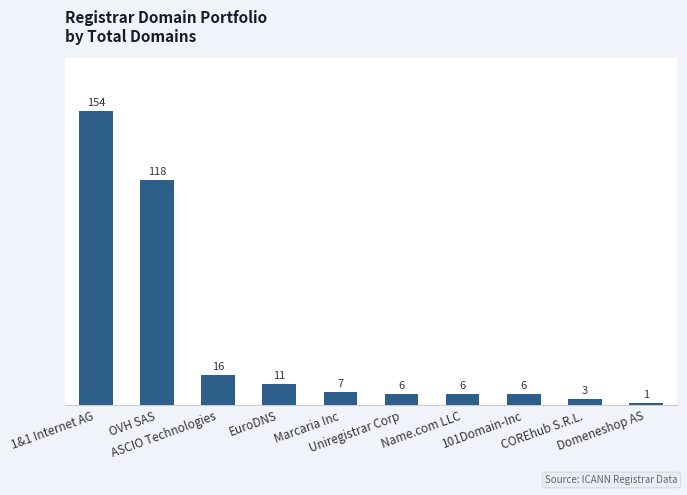

Reading left to right, transcribe all the data shown in this chart.

154	118	16	11	7	6	6	6	3	1